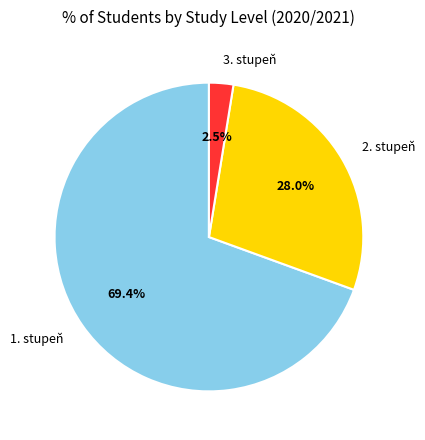

How many segments does this pie chart have?

3